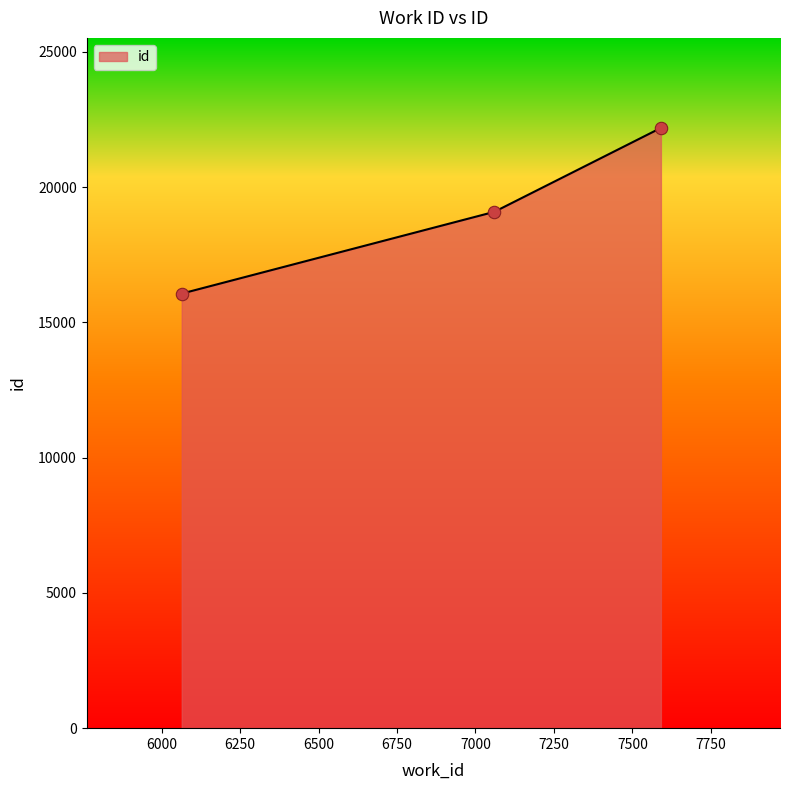

What is the sum of all values?

57330